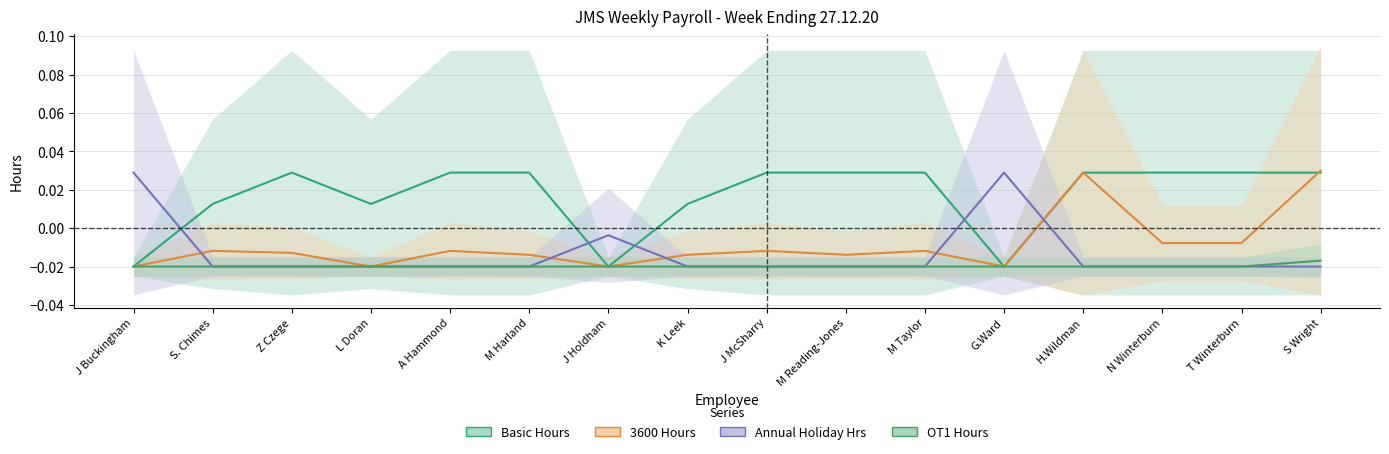

What position from the right is S Wright?

1